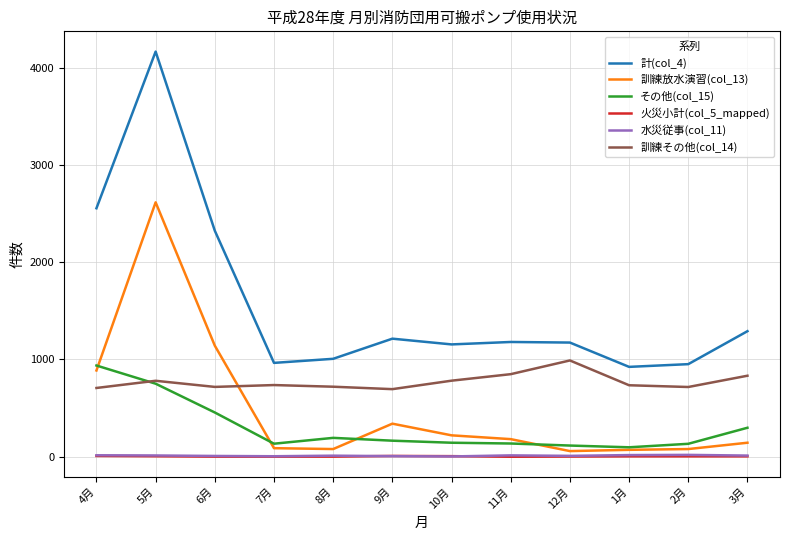

True or false: 計(col_4) and 火災小計(col_5_mapped) cross at least once.

False